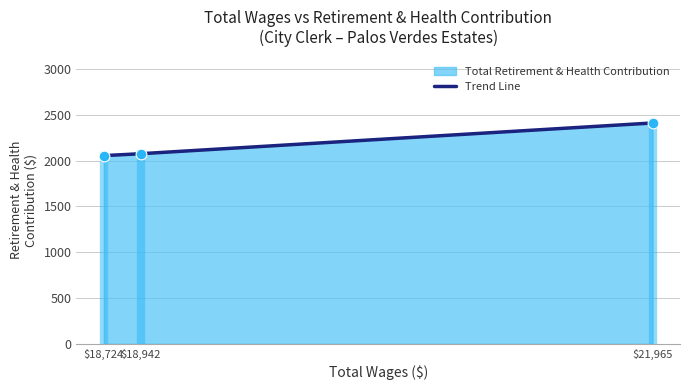

Between $18,942 and $18,724, which is larger?

$18,942